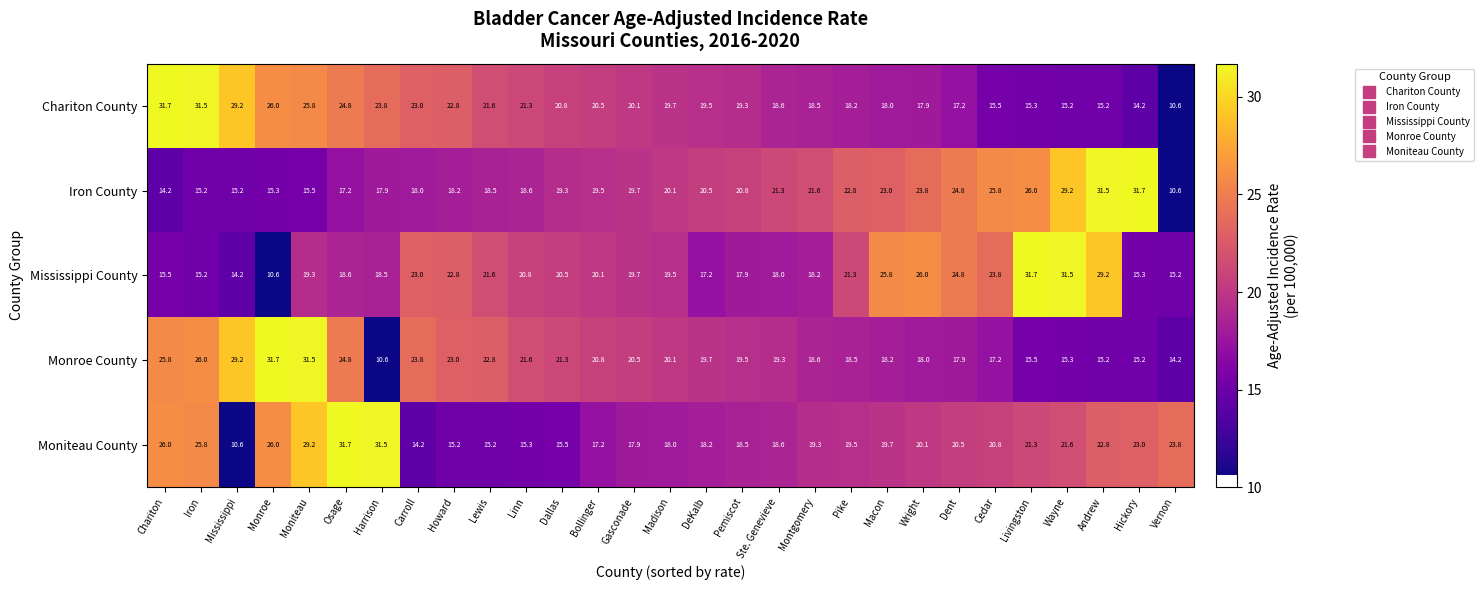

Rank the series at Wright from lowest to highest value.

Chariton County, Monroe County, Moniteau County, Iron County, Mississippi County